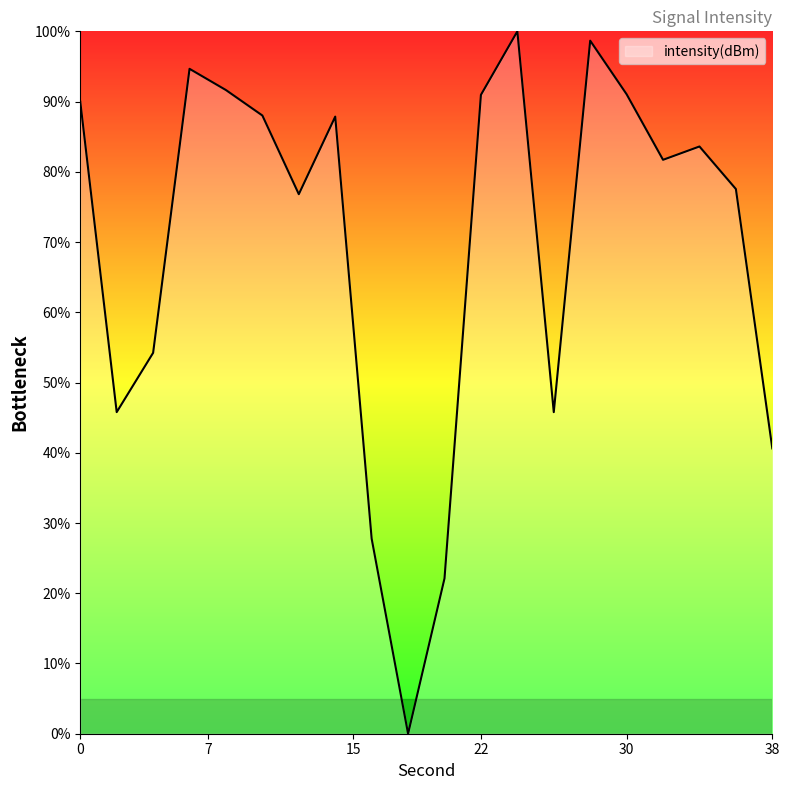

How many distinct data groups are displayed?

1